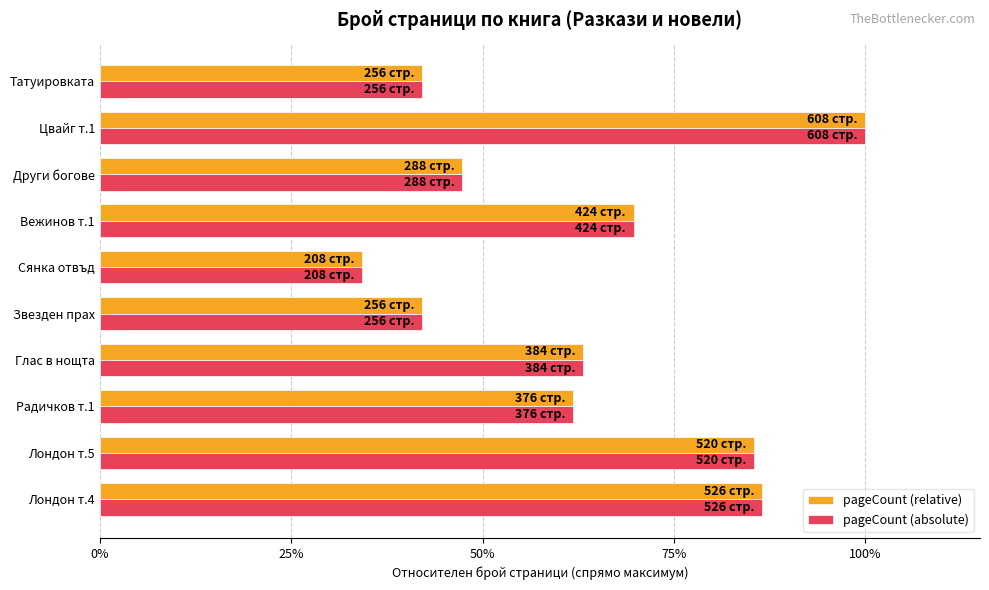

Reading left to right, list all the values displayed in this chart.

pageCount (relative): 0.9	0.9	0.6	0.6	0.4	0.3	0.7	0.5	1.0	0.4
pageCount (absolute): 0.9	0.9	0.6	0.6	0.4	0.3	0.7	0.5	1.0	0.4